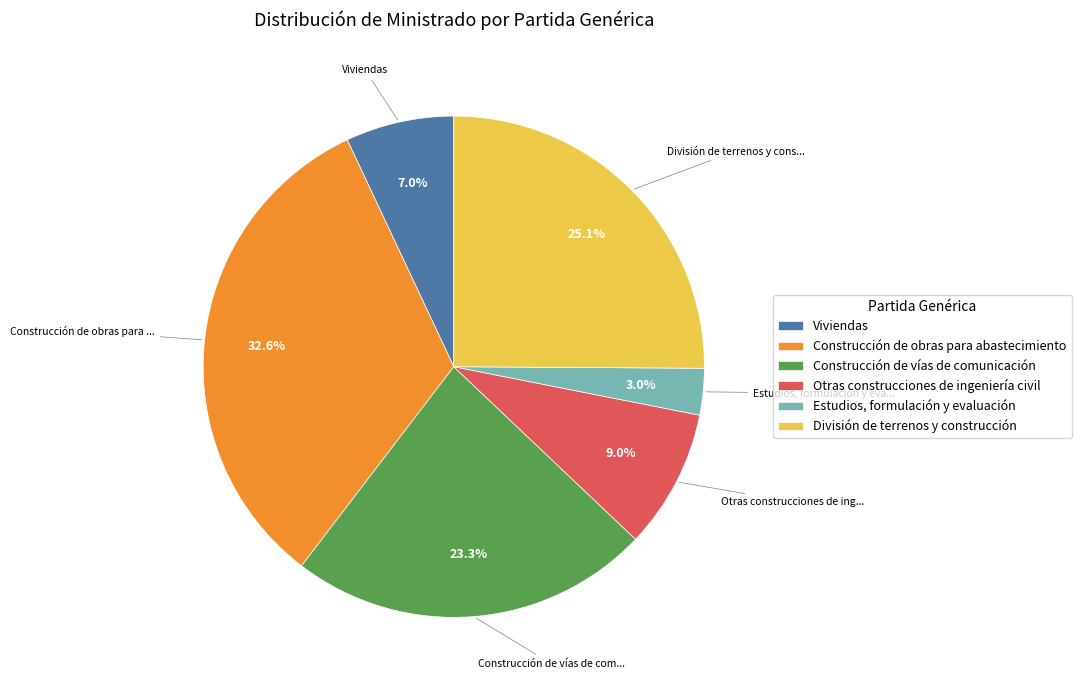

Is it true that Otras construcciones de ingeniería civil is 9% of the pie?

True